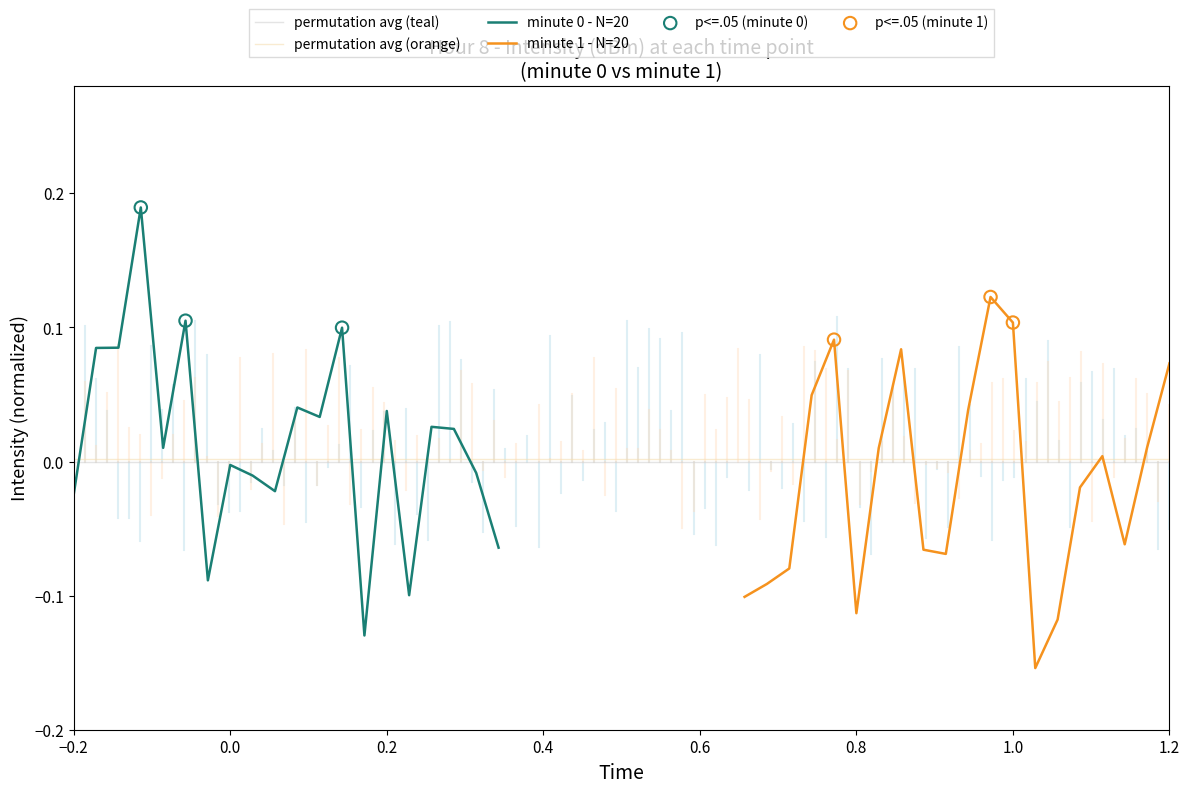

Which series has the largest total across all categories?

intensity_minute_0